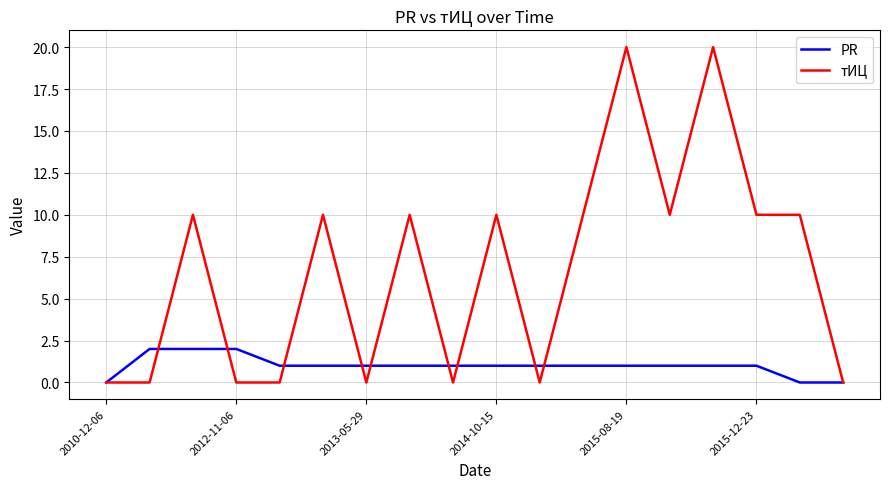

List the series in order of their overall mean, highest first.

тИЦ, PR